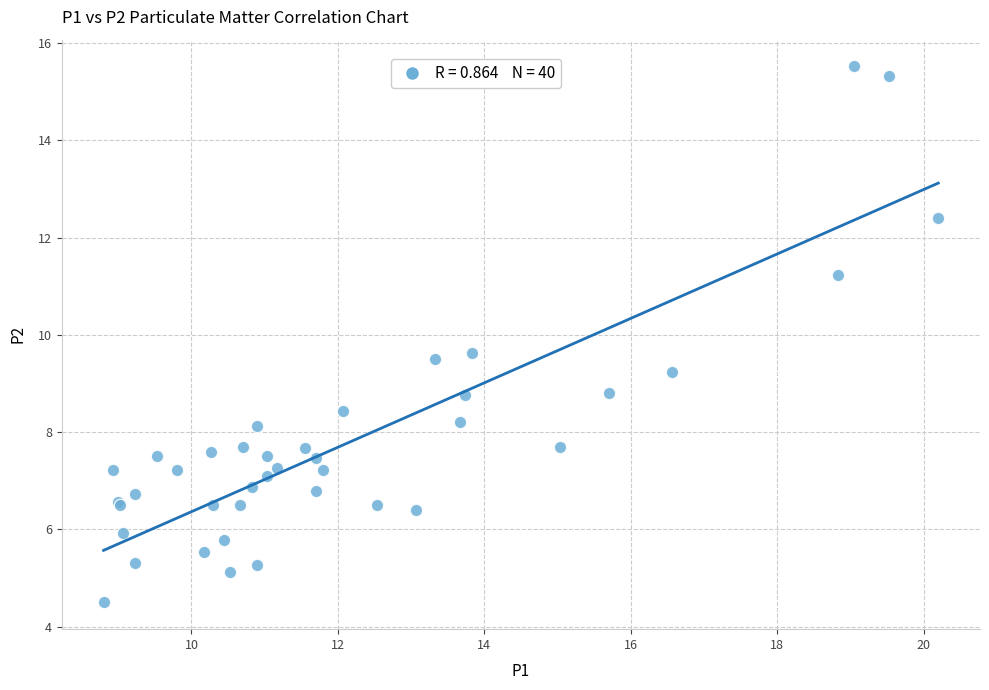

What Y value in the scatter plot is closest to 10?

9.6